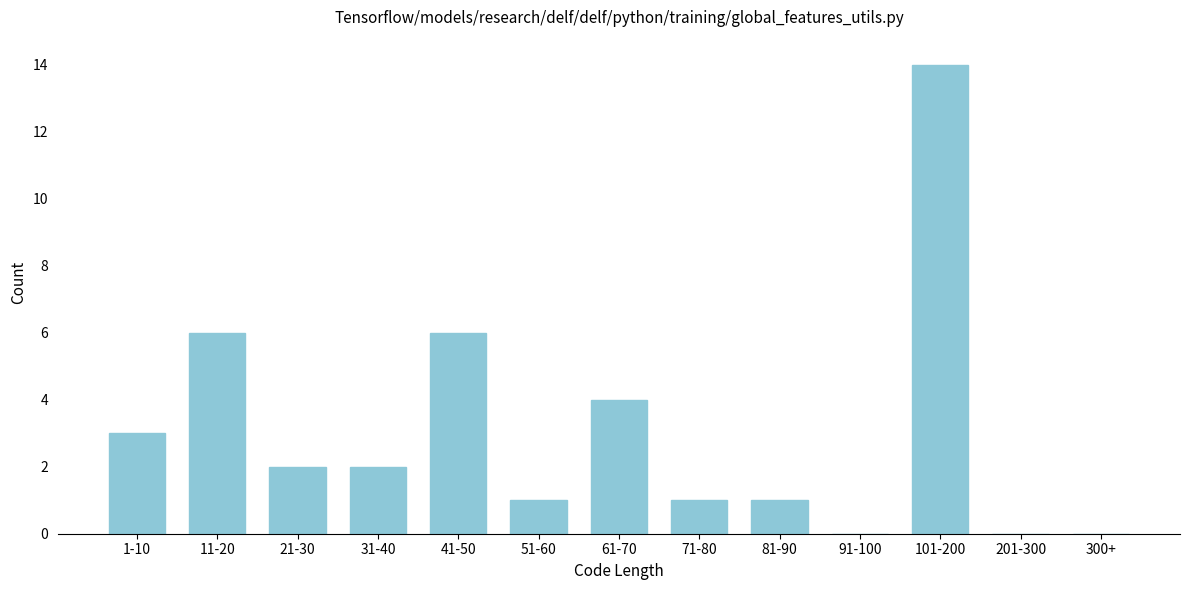

At which category does the chart reach its peak across all series?

101-200